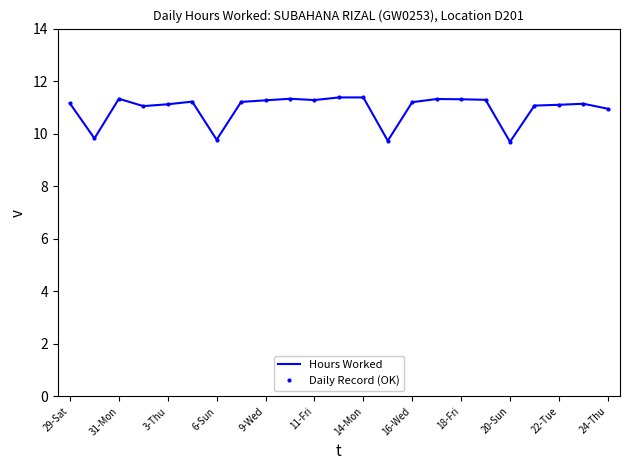

What is the minimum value for Daily Record (OK)?

9.7